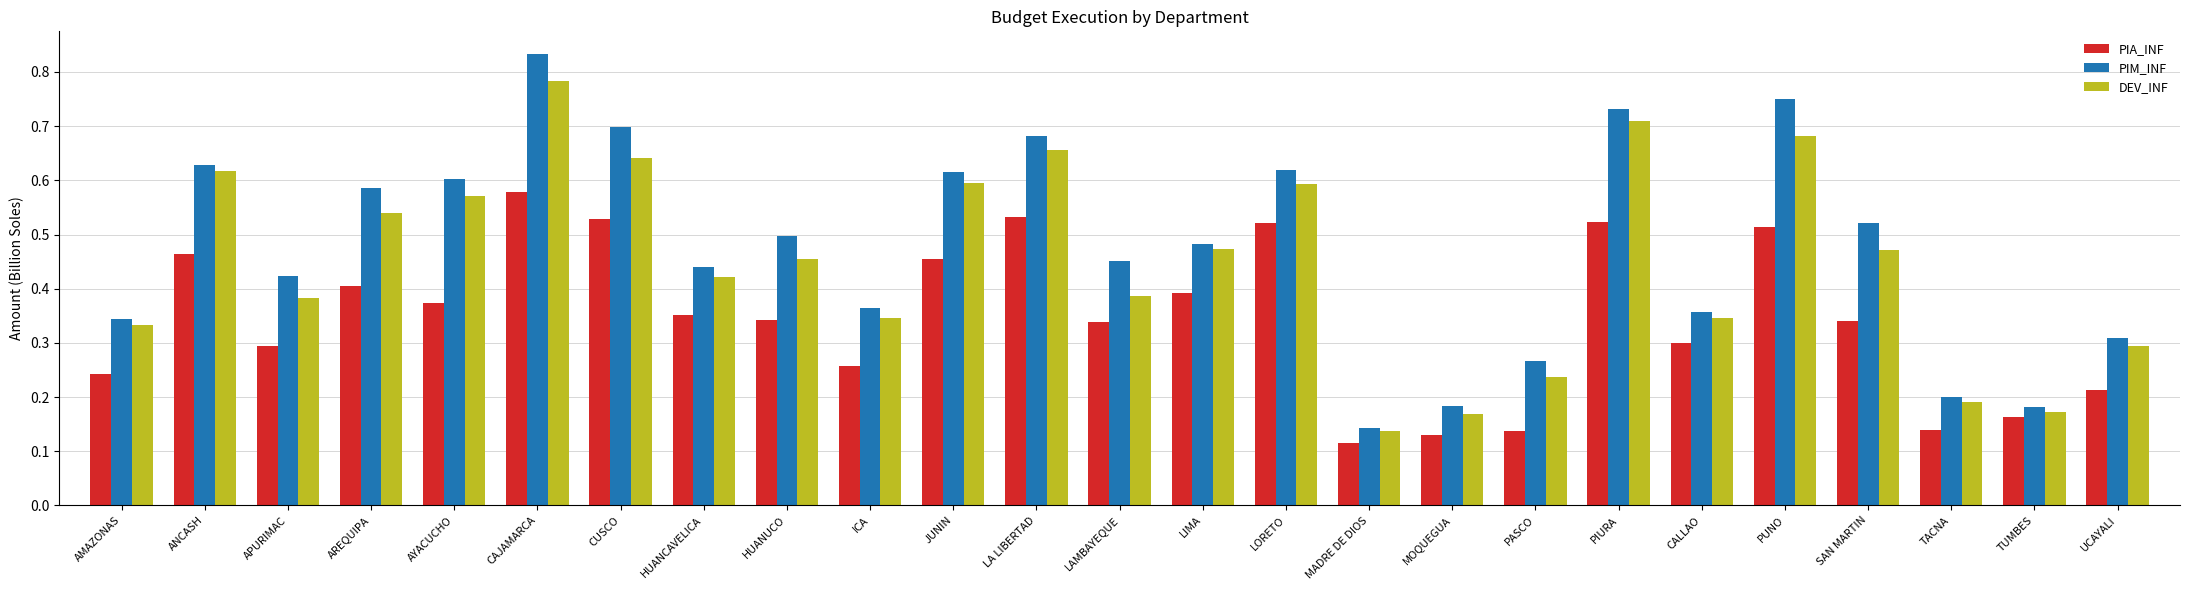

The DEV_INF series shows 0.2 at APURIMAC. True or false?

False